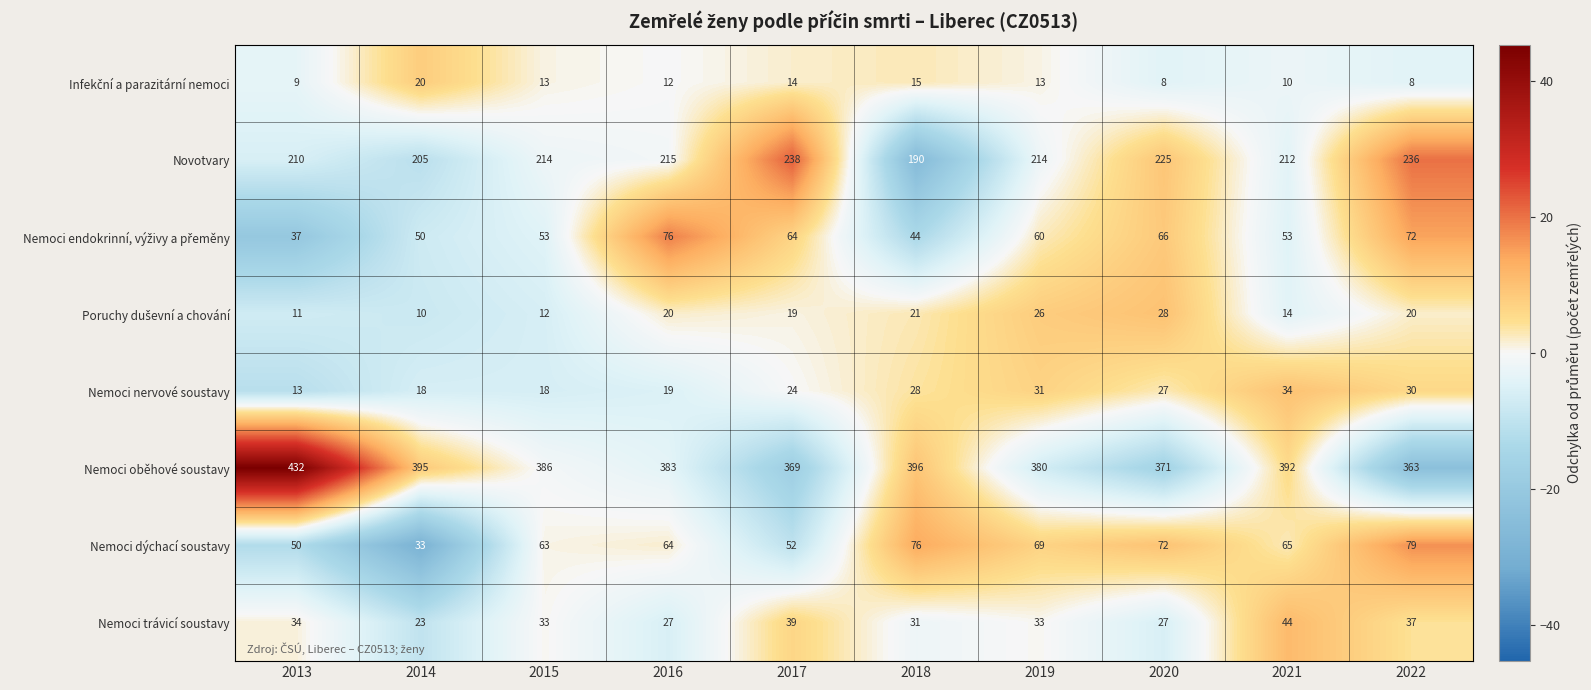

Read the Nemoci dýchací soustavy value at 2015.

63